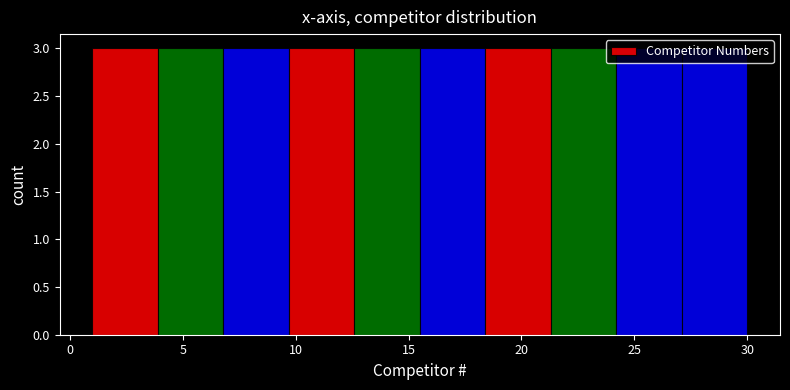

Reading left to right, transcribe this chart: for each bar, give the range it covers on the x-axis and its height. Neither the bar edges nor the heights are printed on the chart, so give them approximately, as read against the axes.

1.0 to 3.9: 3
3.9 to 6.8: 3
6.8 to 9.7: 3
9.7 to 12.6: 3
12.6 to 15.5: 3
15.5 to 18.4: 3
18.4 to 21.3: 3
21.3 to 24.2: 3
24.2 to 27.1: 3
27.1 to 30.0: 3